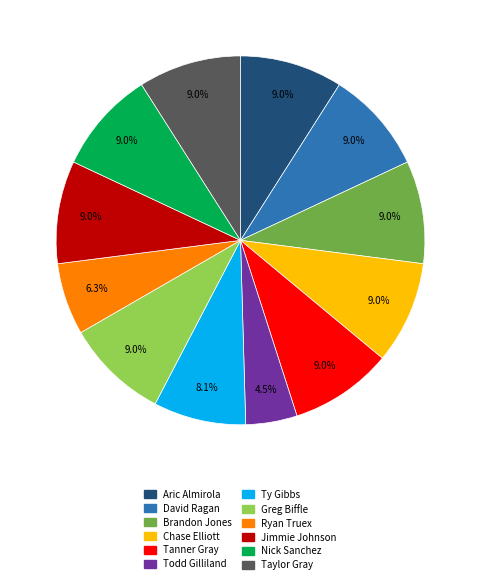

Is the sum of Chase Elliott and Nick Sanchez greater than half?

No